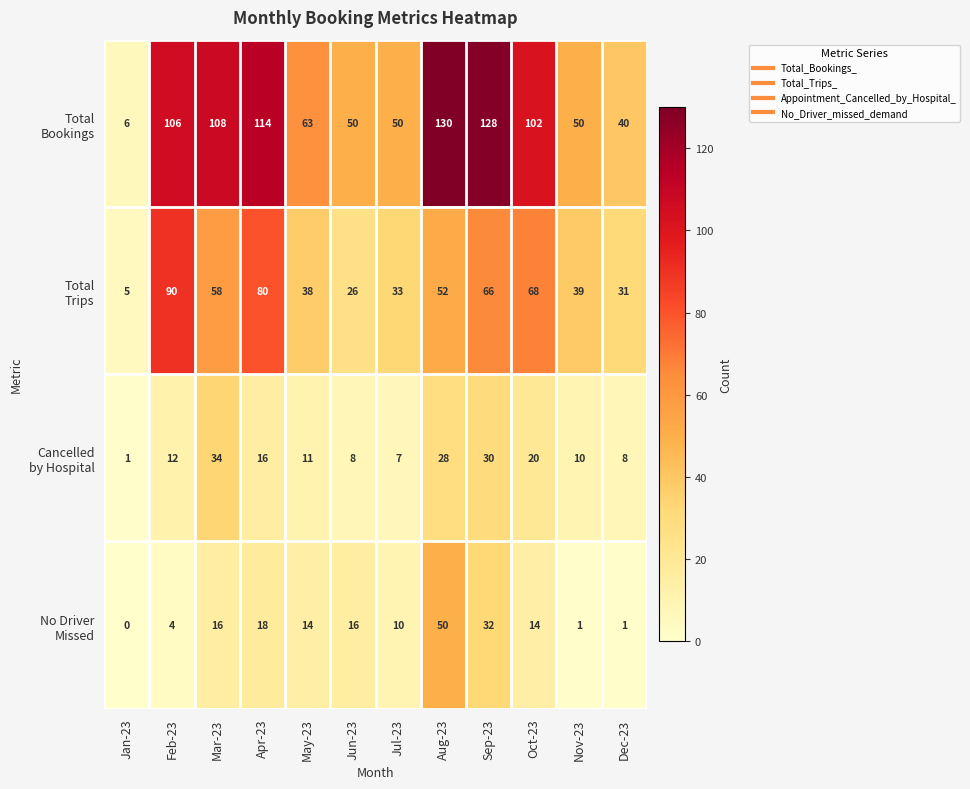

What is the total value across all series at Oct-23?

204